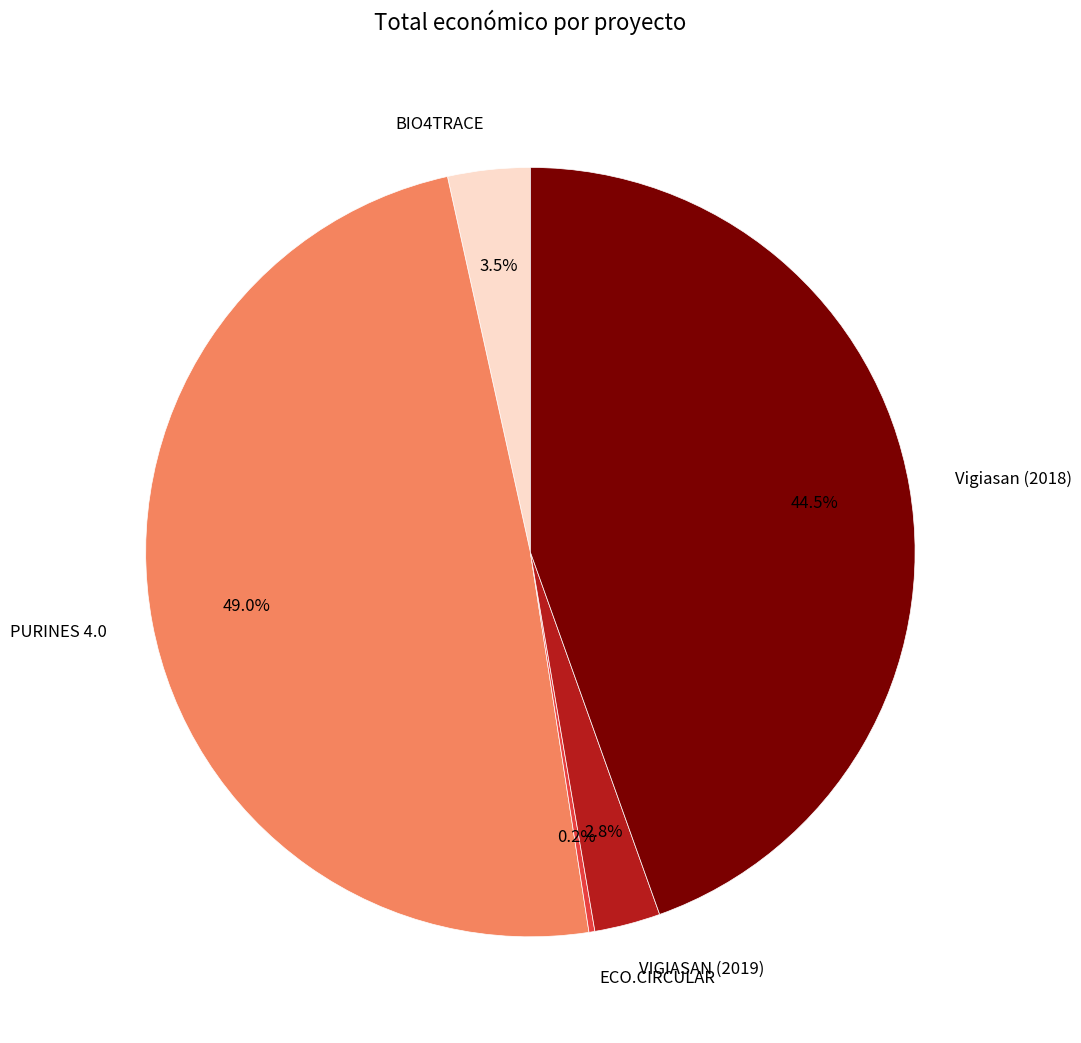

Which slice is the largest?

PURINES 4.0